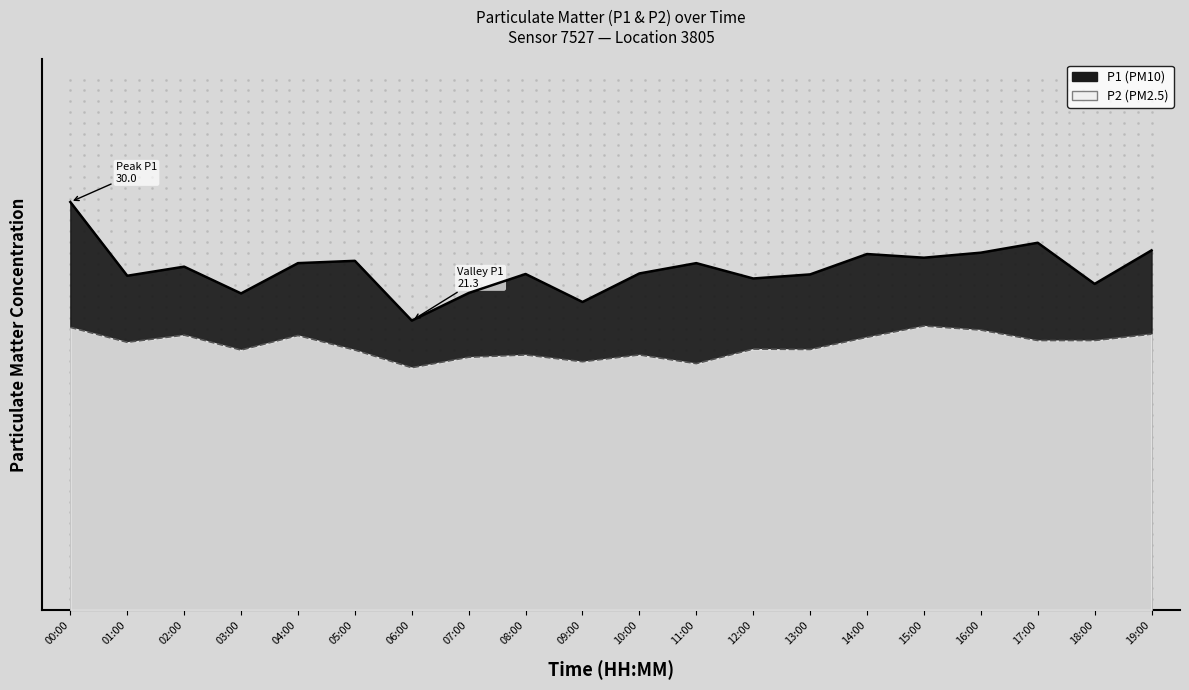

Which series contains the lowest Y value?

P2